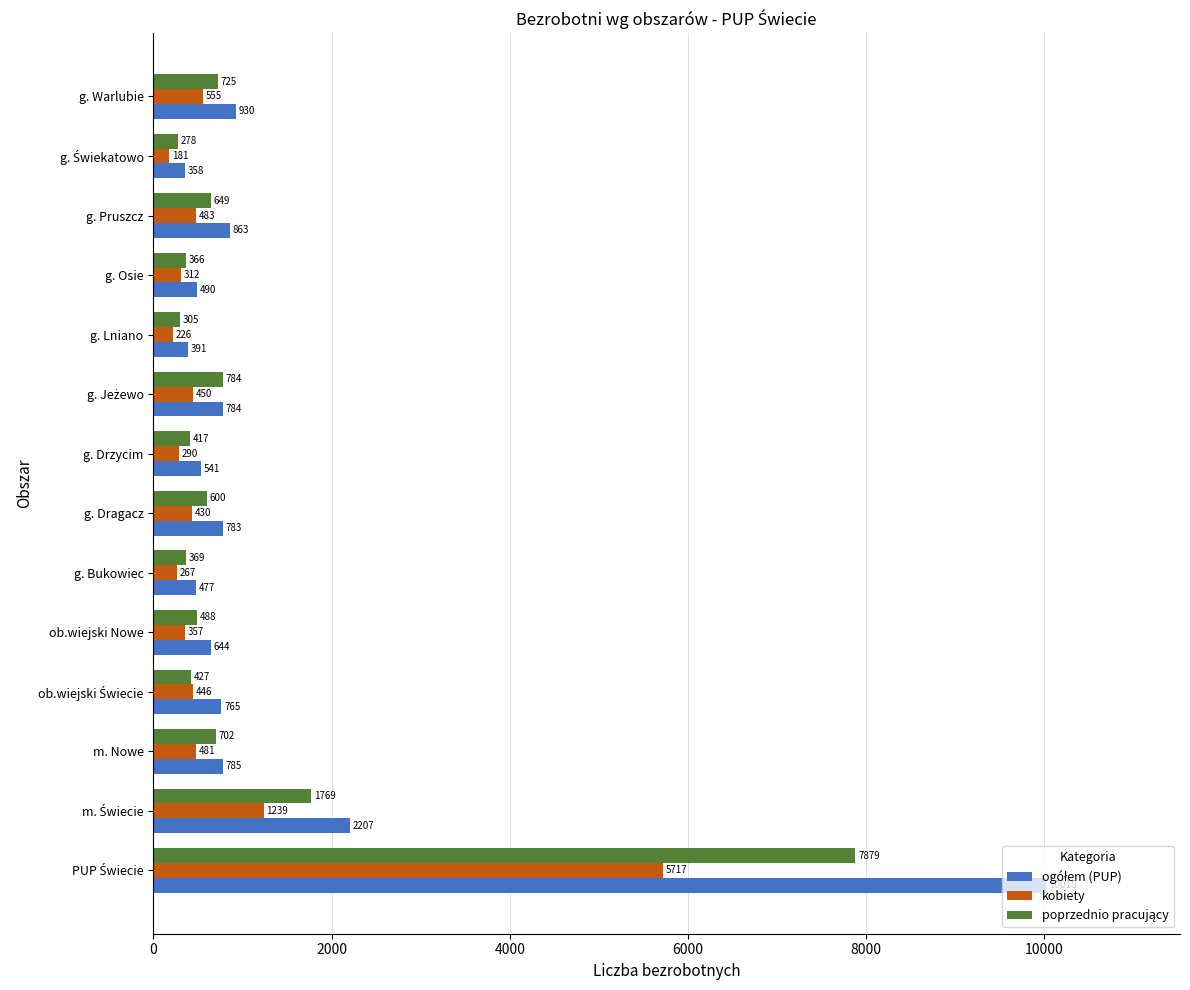

What is the average value of the kobiety series?

817